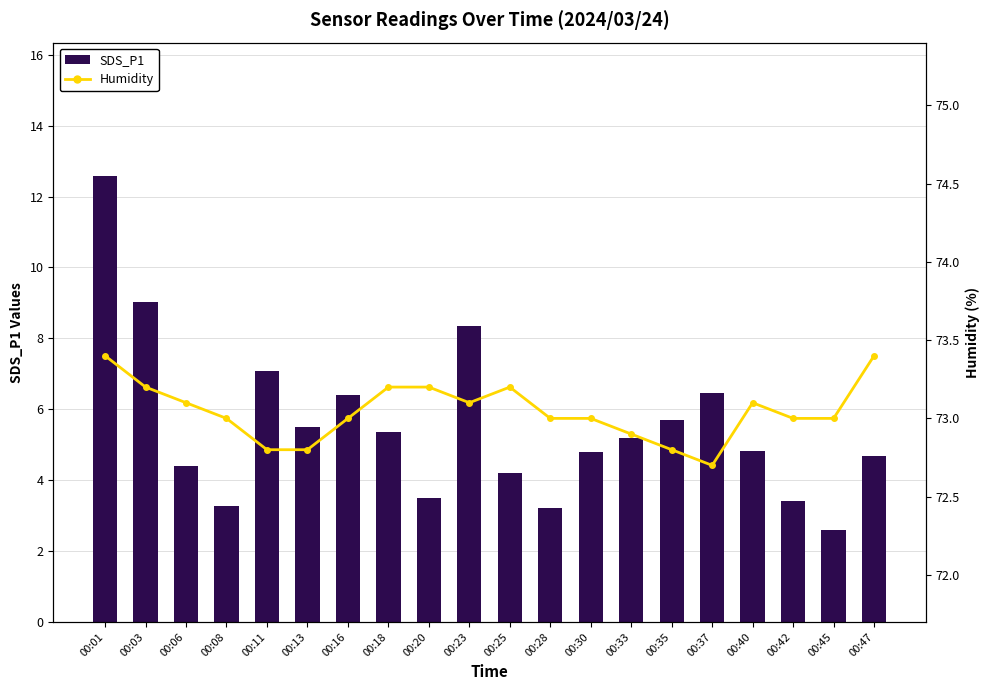

Where is SDS_P2_hidden nearest to the value 6?

00:11